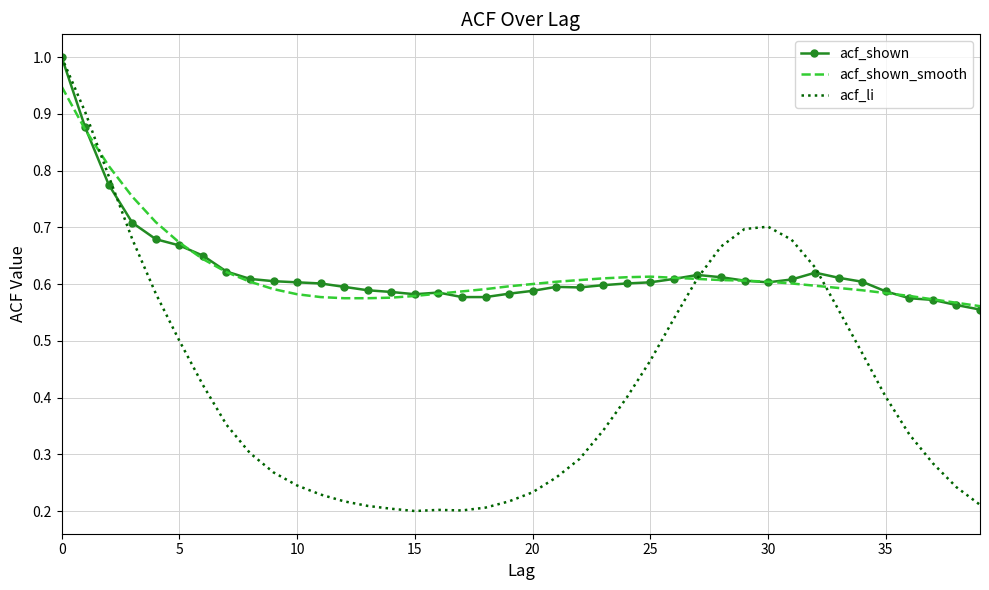

What is the highest value of the acf_li series?

1.0